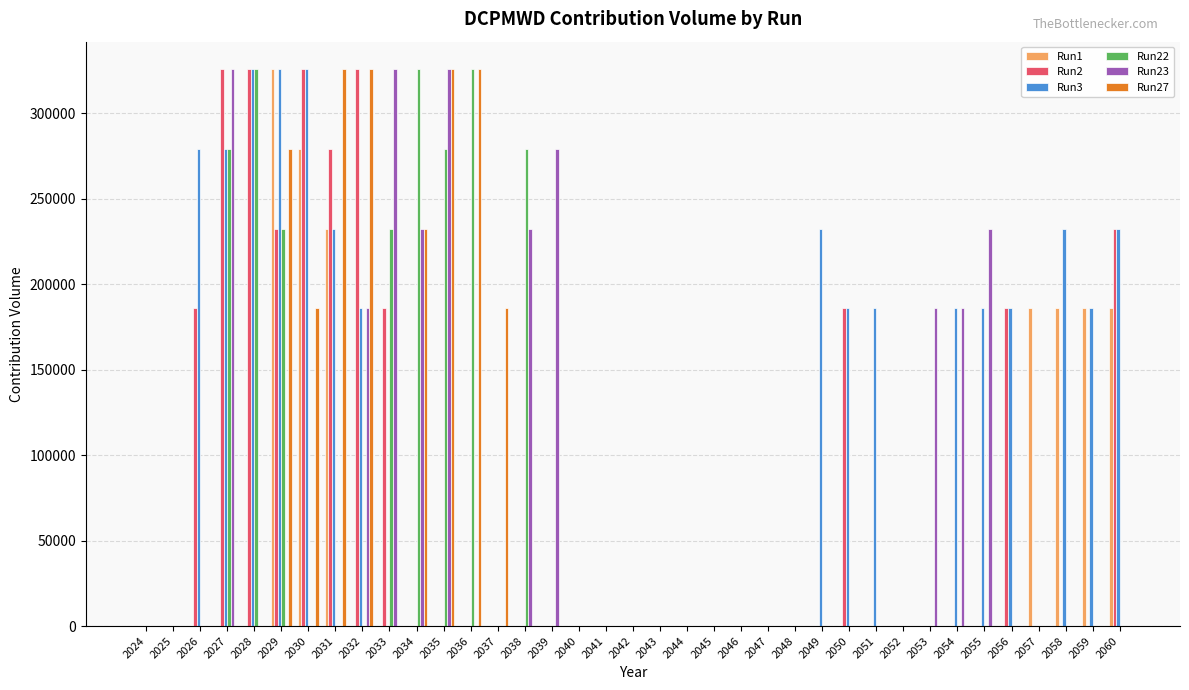

Reading left to right, transcribe all the data shown in this chart.

Run1: 0	0	0	0	0	325500	279000	232500	0	0	0	0	0	0	0	0	0	0	0	0	0	0	0	0	0	0	0	0	0	0	0	0	0	186000	186000	186000	186000
Run2: 0	0	186000	325500	325500	232500	325500	279000	325500	186000	0	0	0	0	0	0	0	0	0	0	0	0	0	0	0	0	186000	0	0	0	0	0	186000	0	0	0	232500
Run3: 0	0	279000	279000	325500	325500	325500	232500	186000	0	0	0	0	0	0	0	0	0	0	0	0	0	0	0	0	232500	186000	186000	0	0	186000	186000	186000	0	232500	186000	232500
Run22: 0	0	0	279000	325500	232500	0	0	0	232500	325500	279000	325500	0	279000	0	0	0	0	0	0	0	0	0	0	0	0	0	0	0	0	0	0	0	0	0	0
Run23: 0	0	0	325500	0	0	0	0	186000	325500	232500	325500	0	0	232500	279000	0	0	0	0	0	0	0	0	0	0	0	0	0	186000	186000	232500	0	0	0	0	0
Run27: 0	0	0	0	0	279000	186000	325500	325500	0	232500	325500	325500	186000	0	0	0	0	0	0	0	0	0	0	0	0	0	0	0	0	0	0	0	0	0	0	0